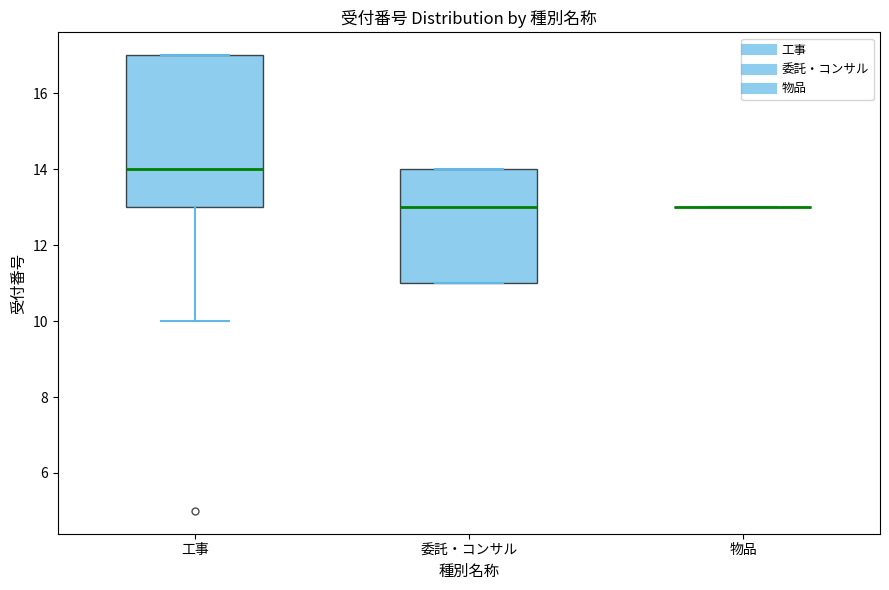

Which box is the tallest, from its lower edge to its upper edge?

工事